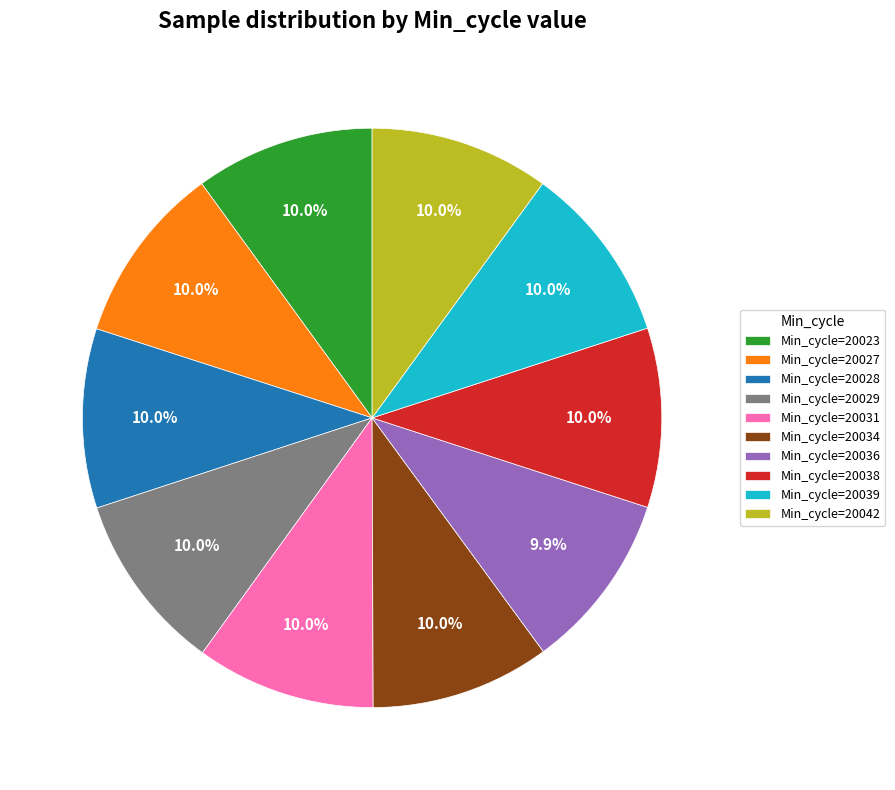

What portion of the pie excludes Min_cycle=20027?

90.0%